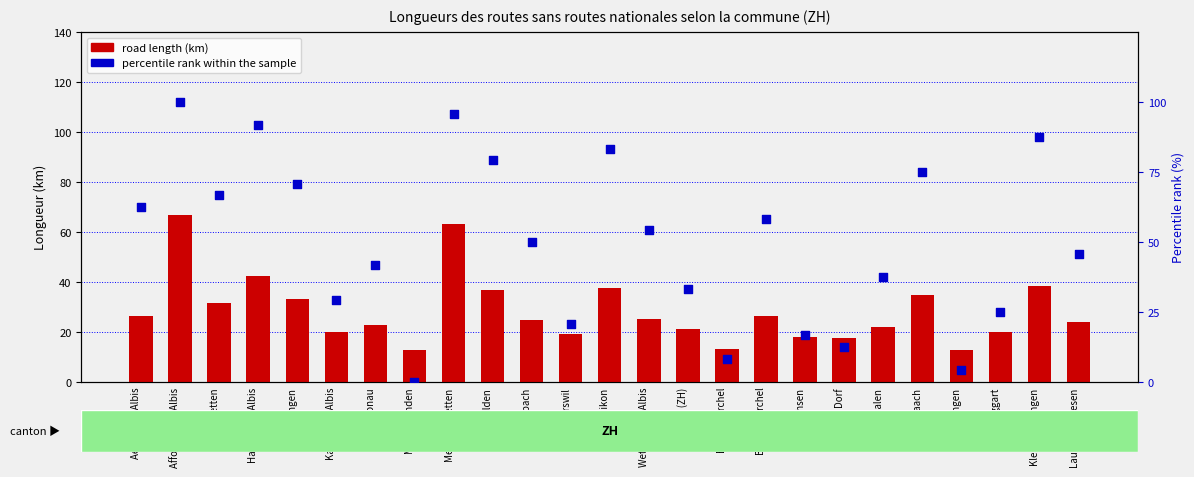

Which series has the largest total across all categories?

percentile rank within the sample